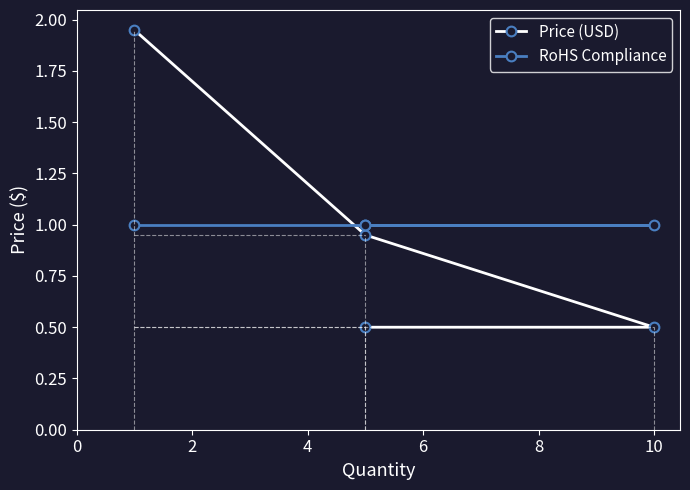

True or false: Price (USD) and RoHS Compliance cross at least once.

True